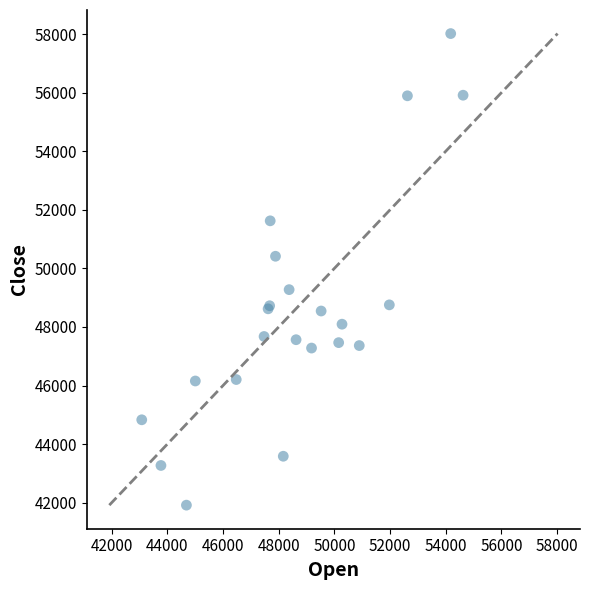

What Y value in the scatter plot is closest to 49967?

50415